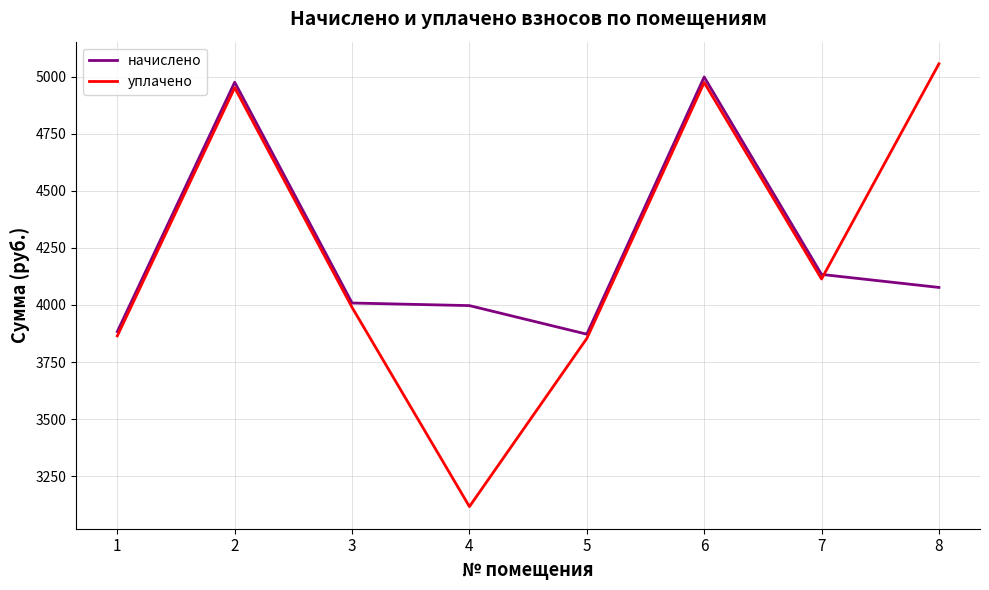

What is the spread (max minus min) of values at 1?

18.8